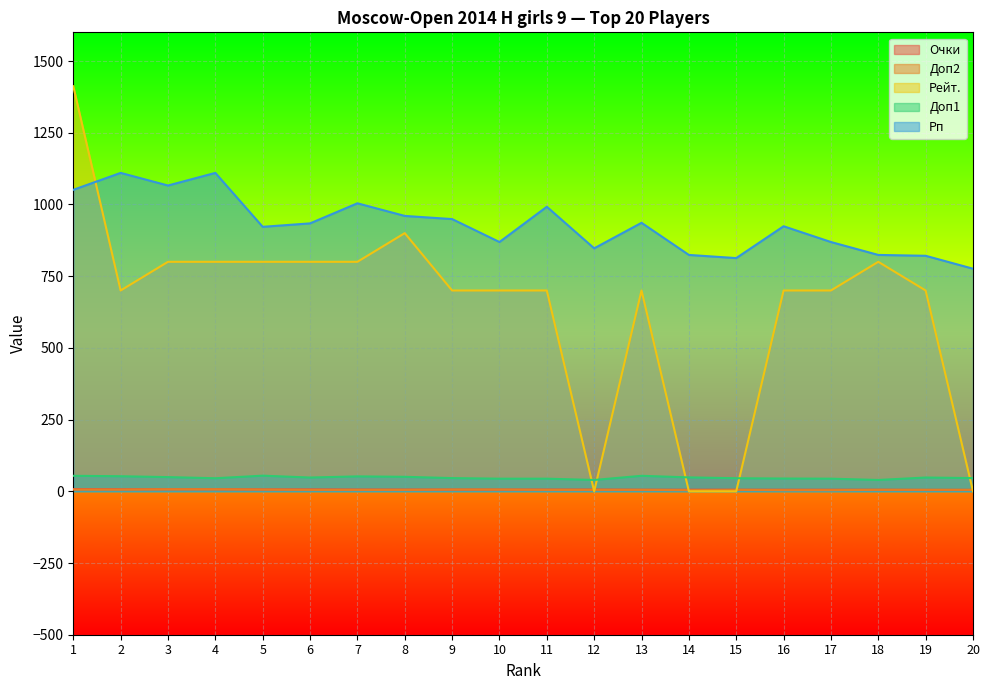

How many times do Рейт. and Очки cross each other?

5